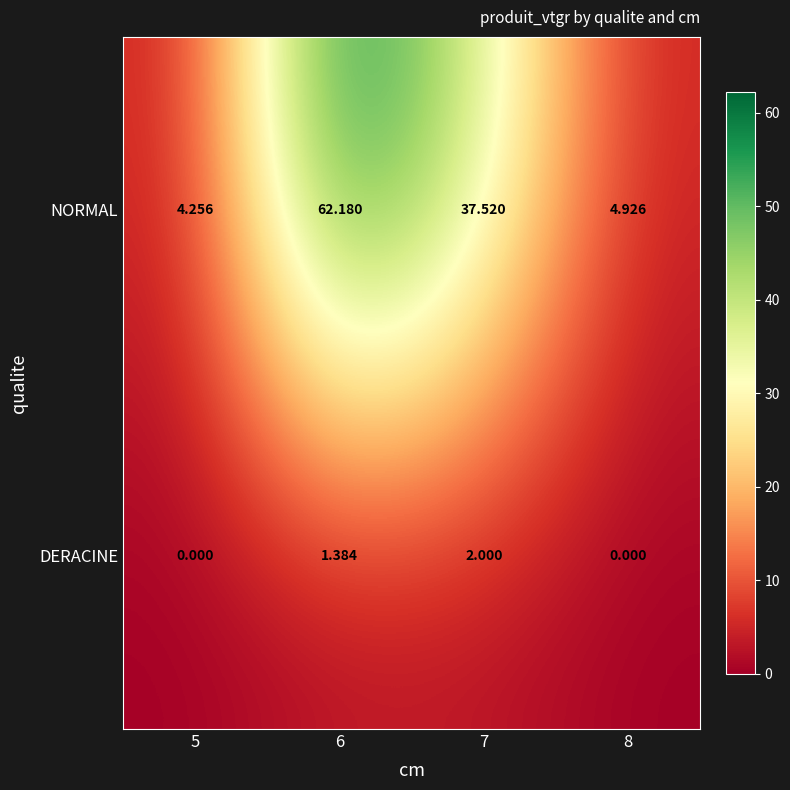

List the series in order of their overall mean, highest first.

NORMAL, DERACINE